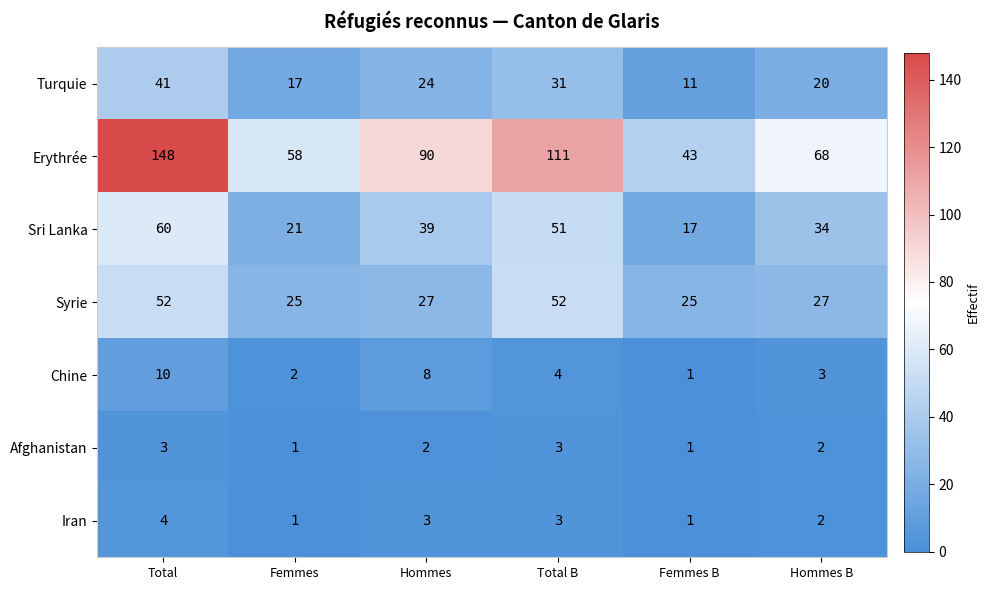

How many distinct data groups are displayed?

7